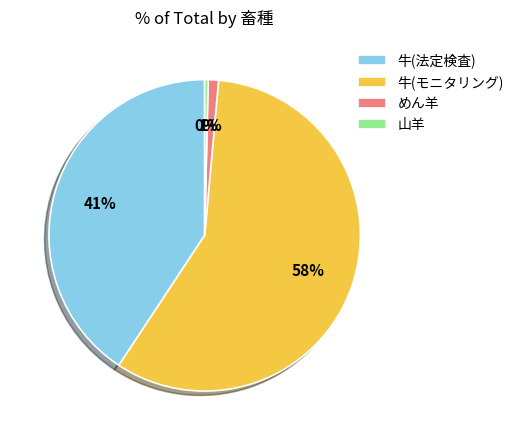

Which slice is the smallest?

山羊